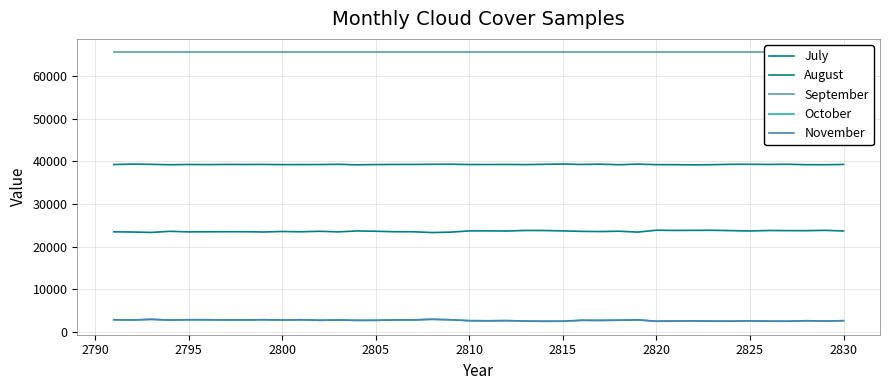

What is the difference between the maximum and minimum values in the July series?

539